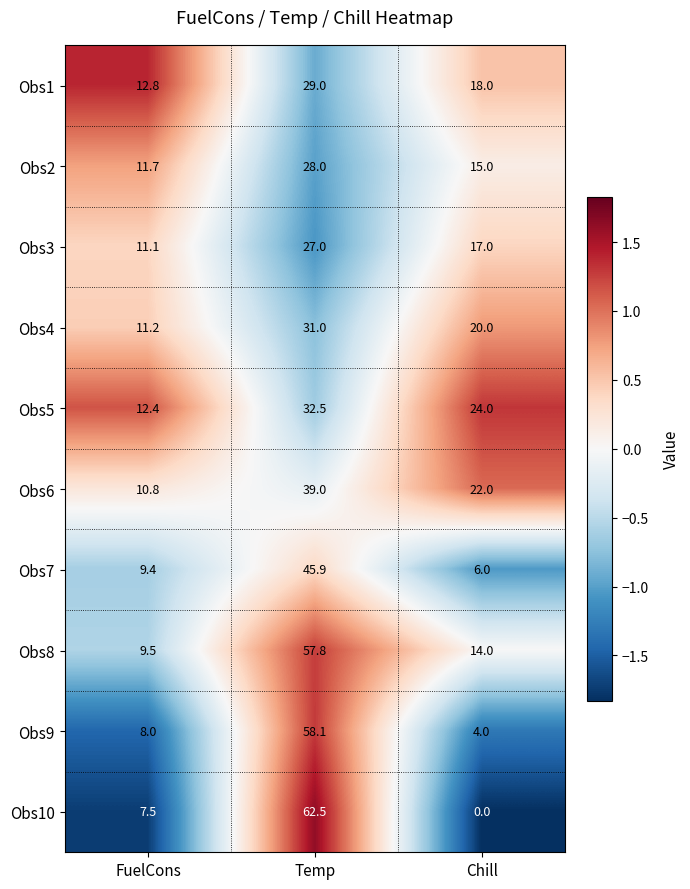

How many series are shown in this chart?

10